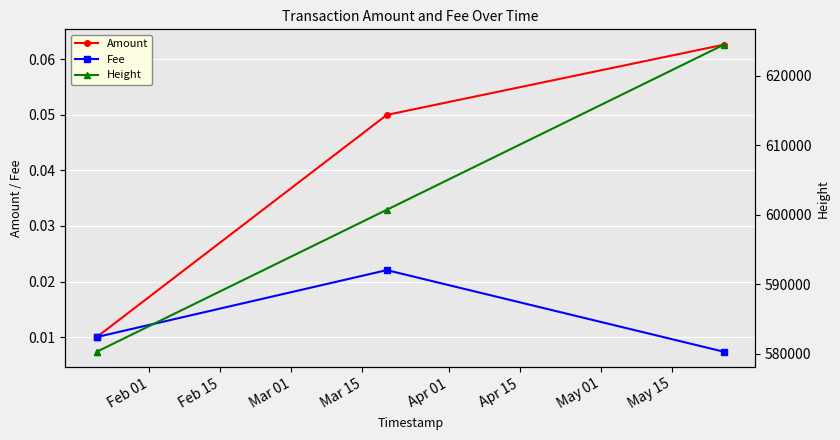

What is the spread (max minus min) of values at Feb 01?

580296.0